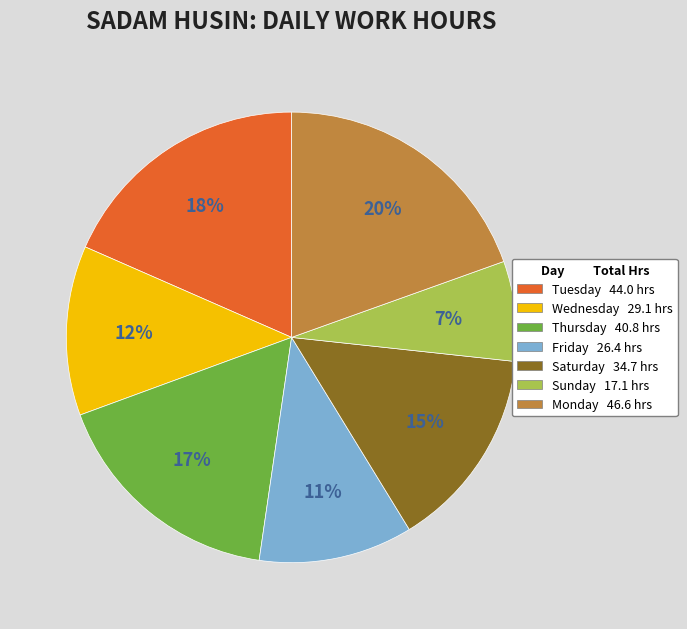

Rank the categories by value from lowest to highest.

Sunday 17.1 hrs, Friday 26.4 hrs, Wednesday 29.1 hrs, Saturday 34.7 hrs, Thursday 40.8 hrs, Tuesday 44.0 hrs, Monday 46.6 hrs